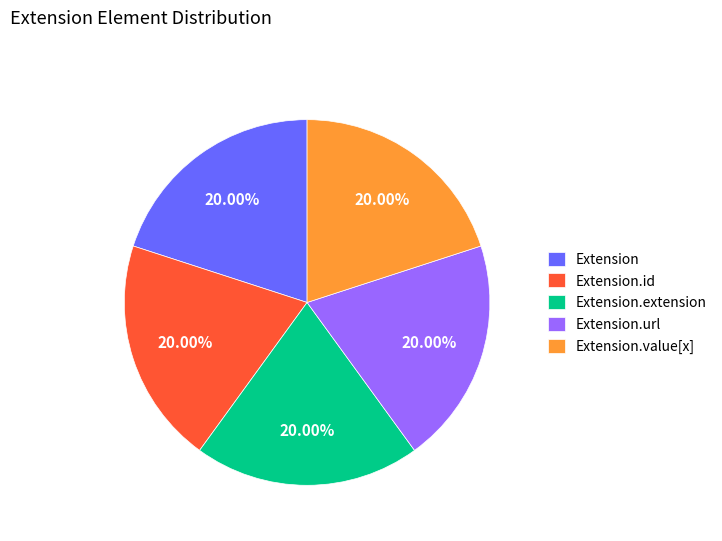

Is the sum of Extension.id and Extension.extension greater than half?

No